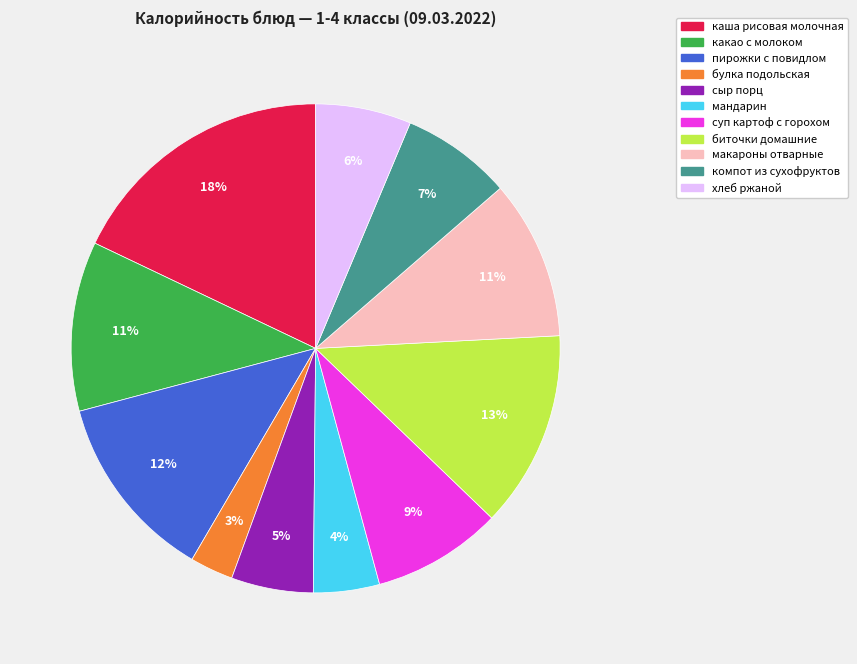

The хлеб ржаной slice represents 1% of the pie. True or false?

False